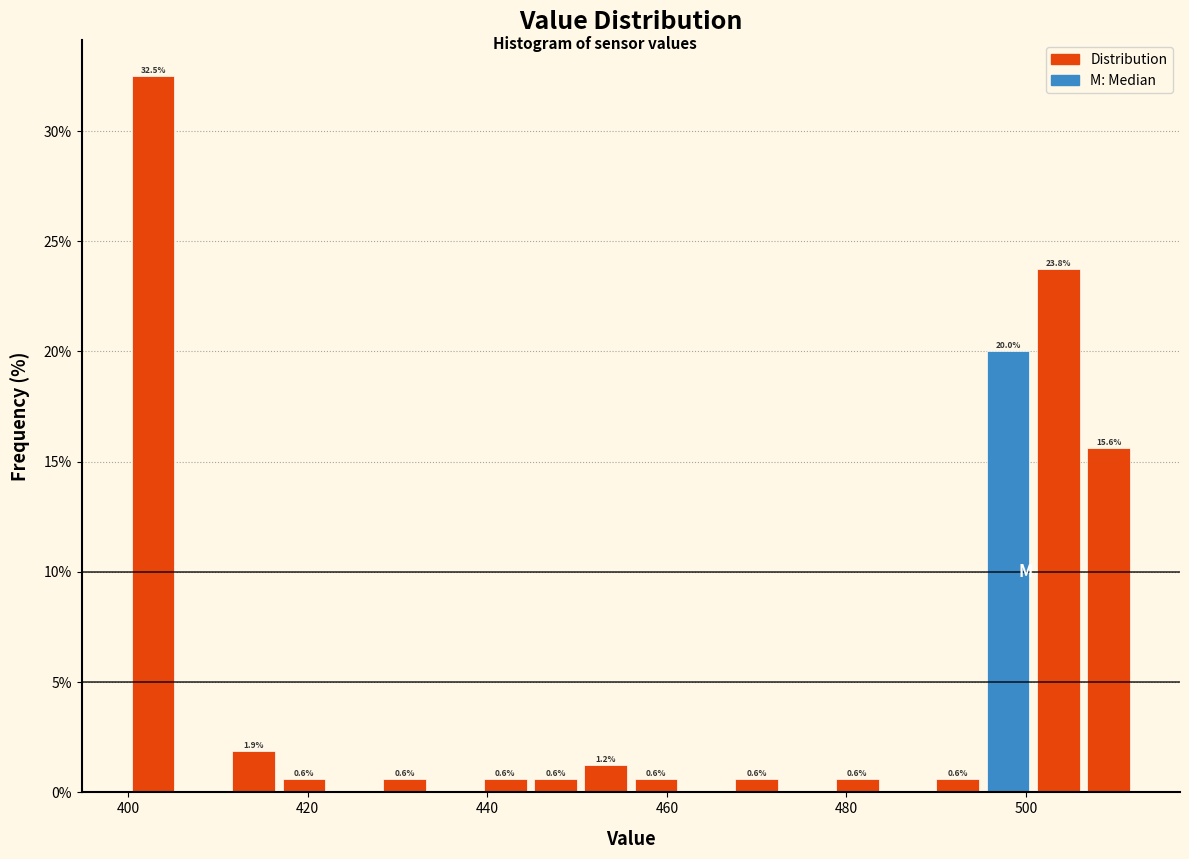

Read against the x-axis, roughly where is the centre of the tallest bar?

402